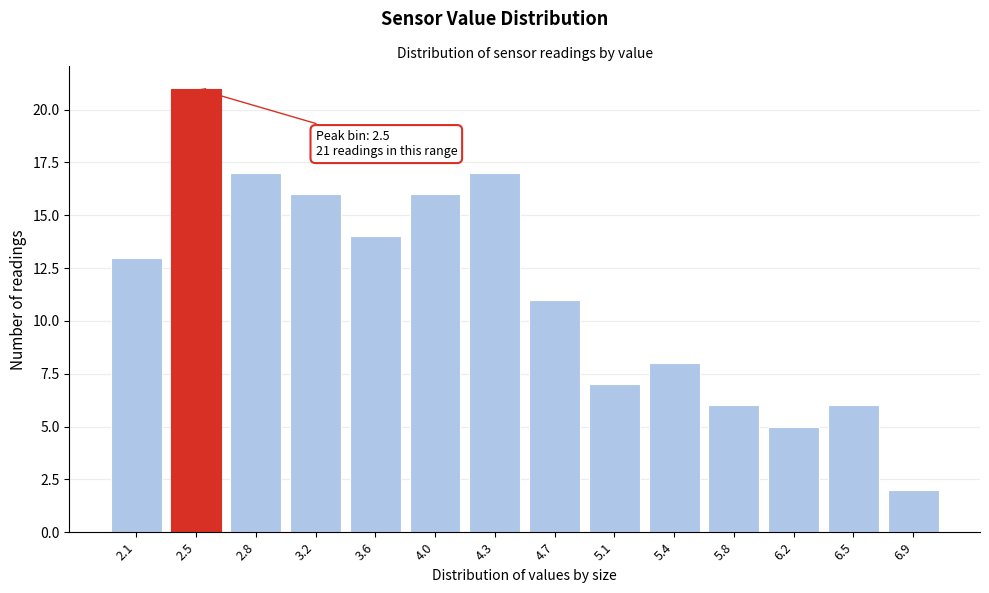

Reading left to right, extract all data points from this chart.

2.1=13	2.5=21	2.8=17	3.2=16	3.6=14	4.0=16	4.3=17	4.7=11	5.1=7	5.4=8	5.8=6	6.2=5	6.5=6	6.9=2